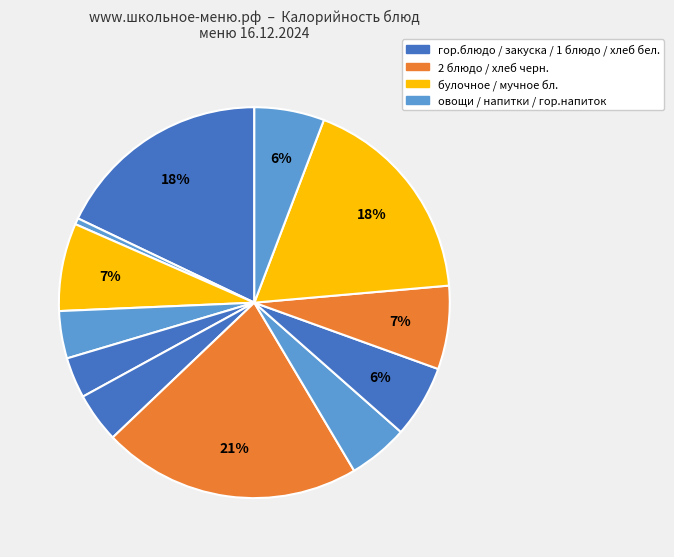

How many slices are in this pie chart?

12